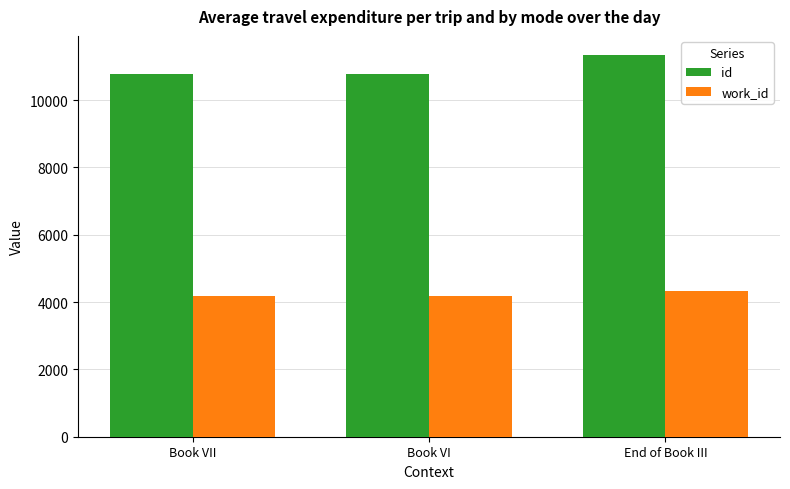

What is the spread (max minus min) of values at Book VII?

6613